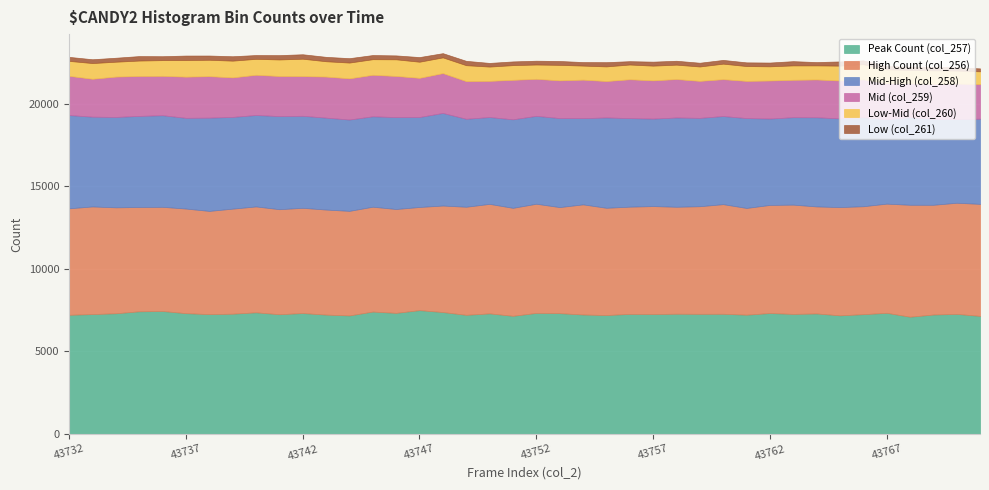

Which series has the widest spread of values?

Mid-High (col_258)